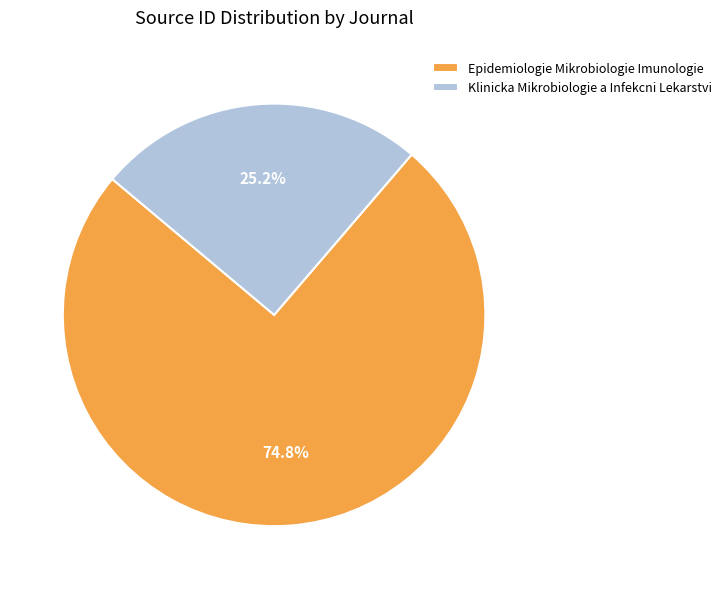

To the nearest percent, what percentage of the pie is Epidemiologie Mikrobiologie Imunologie?

75%